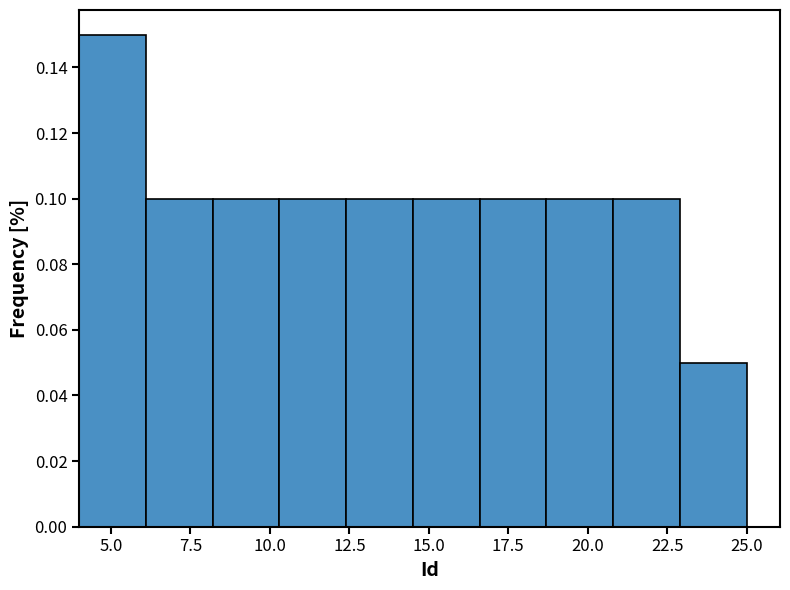

Reading left to right, list every bar in this chart as the range it spans on the x-axis followed by its height. Neither the bar edges nor the heights are printed on the chart, so give them approximately, as read against the axes.

4.0 to 6.1: 0.15
6.1 to 8.2: 0.10
8.2 to 10.3: 0.10
10.3 to 12.4: 0.10
12.4 to 14.5: 0.10
14.5 to 16.6: 0.10
16.6 to 18.7: 0.10
18.7 to 20.8: 0.10
20.8 to 22.9: 0.10
22.9 to 25.0: 0.05